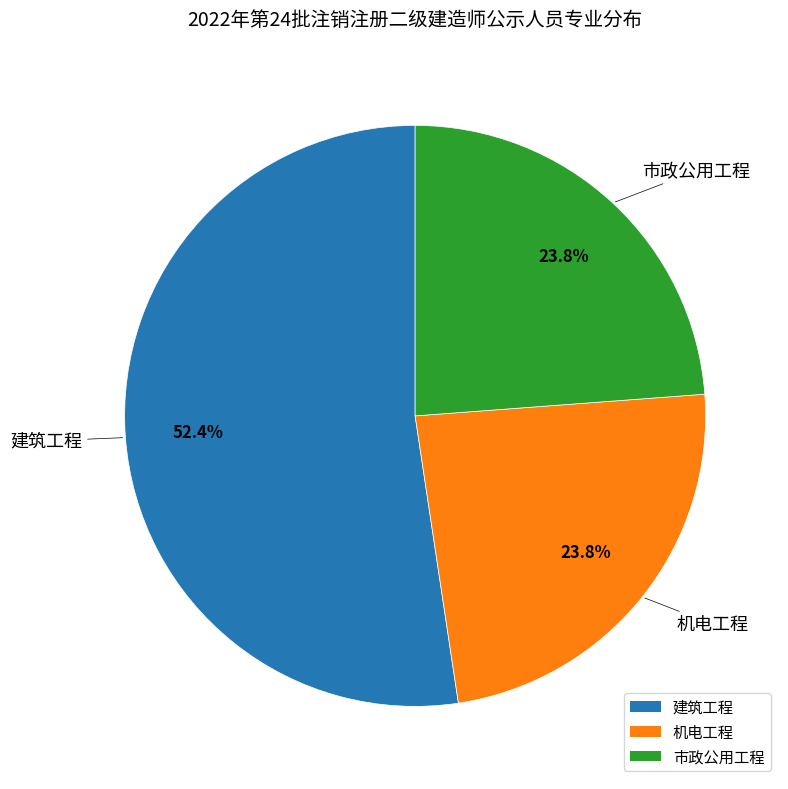

What is the largest slice in the pie chart?

建筑工程